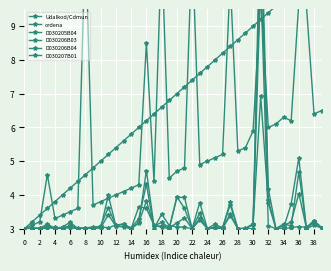

What is the lowest value of the D030207B01 series?

3.0